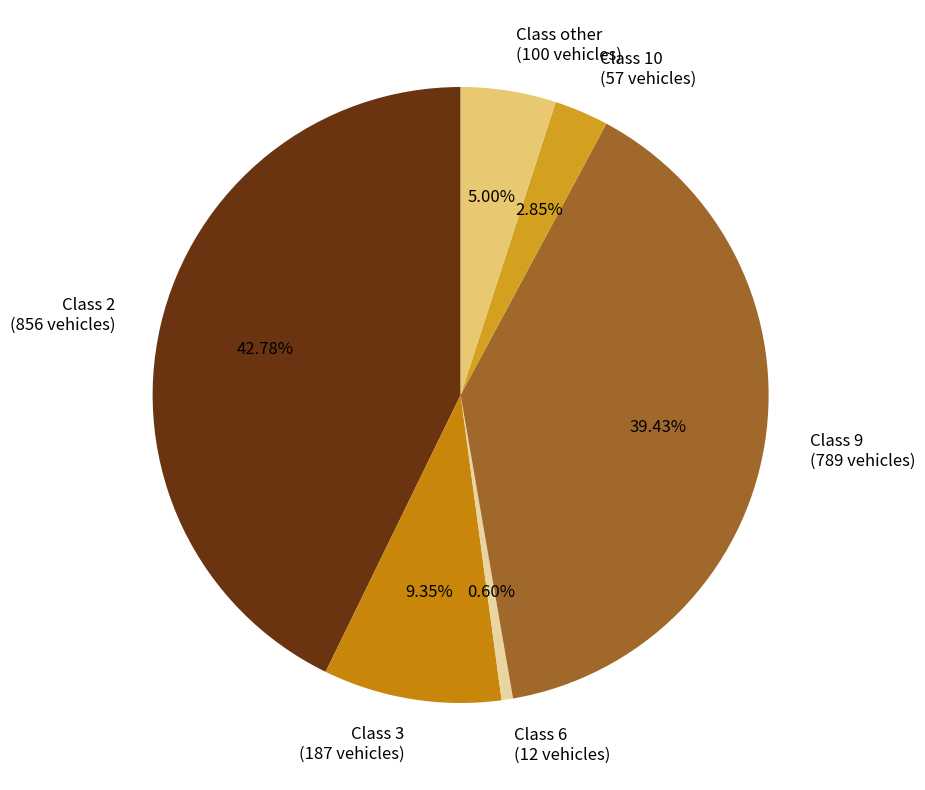

Rank the categories by value from highest to lowest.

Class 2 (856 vehicles), Class 9 (789 vehicles), Class 3 (187 vehicles), Class other (100 vehicles), Class 10 (57 vehicles), Class 6 (12 vehicles)